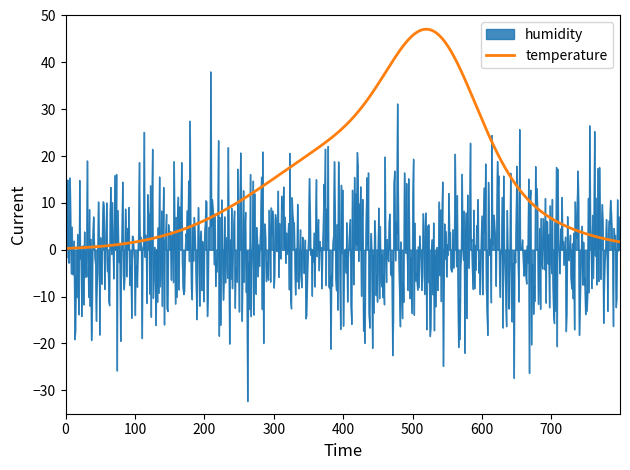

Which series has the widest spread of values?

humidity